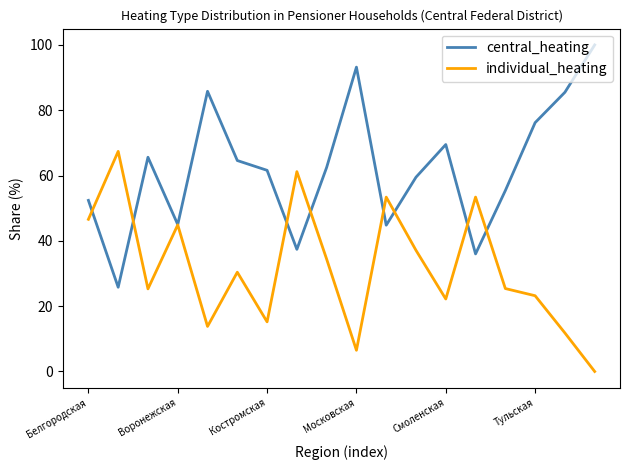

List the series in order of their overall mean, lowest first.

individual_heating, central_heating